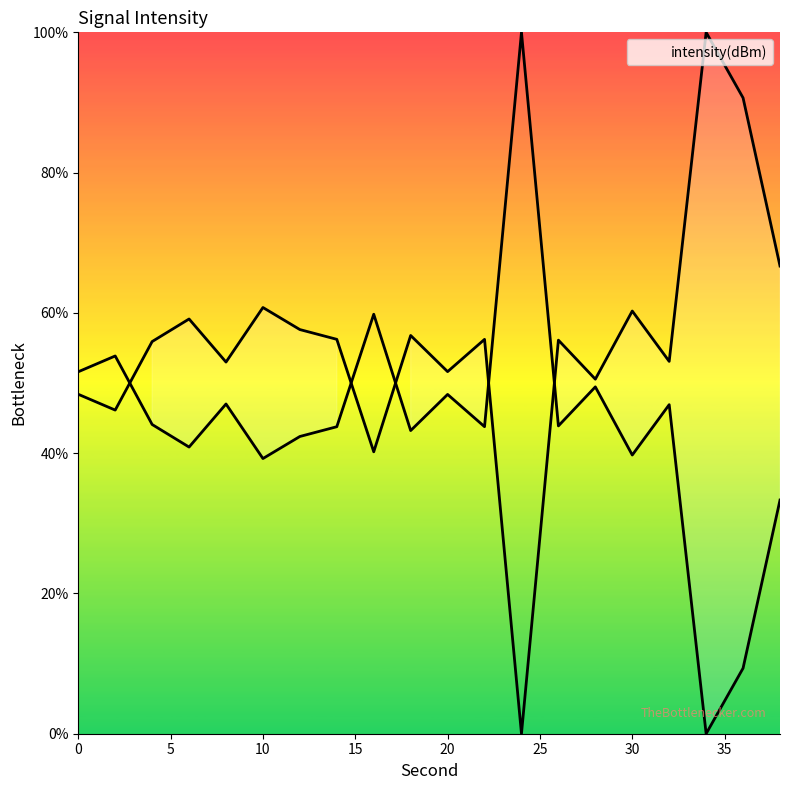

What is the average value?

44.0